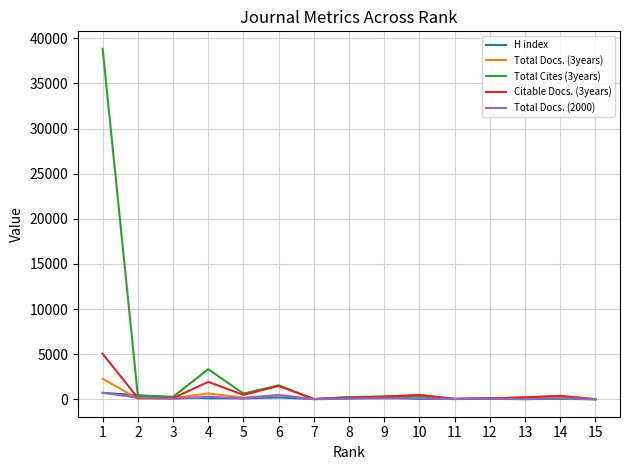

Which series has the largest total across all categories?

Total Cites (3years)